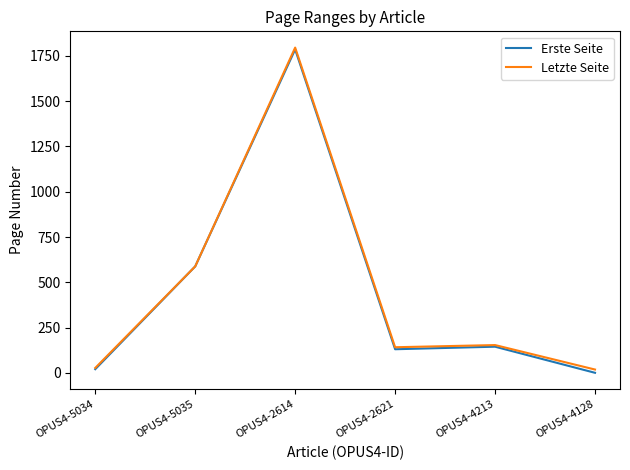

Which category has the highest value in the Letzte Seite series?

OPUS4-2614